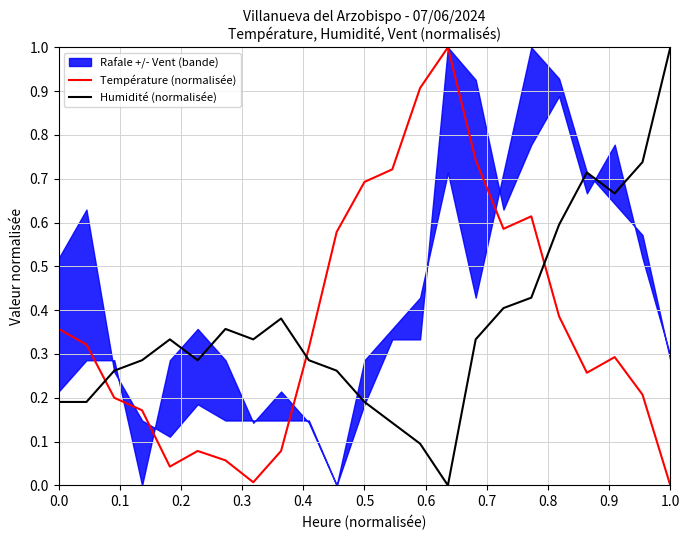

How many data points does each series have?

23